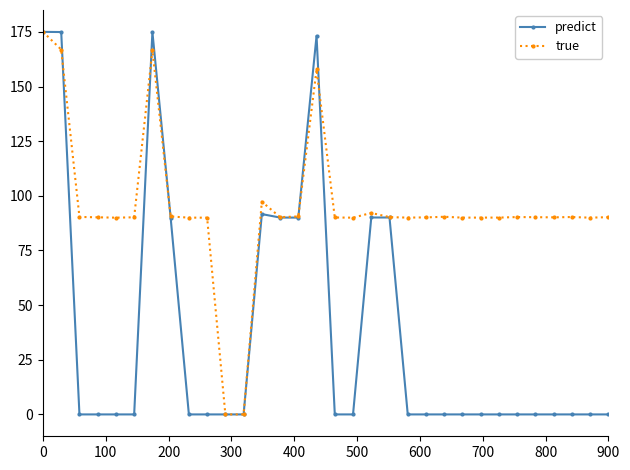

True or false: true has more than 1 interior local peaks.

True